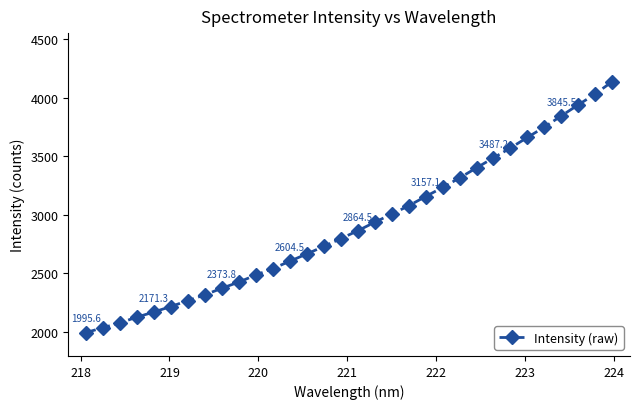

What is the average value?

2914.4